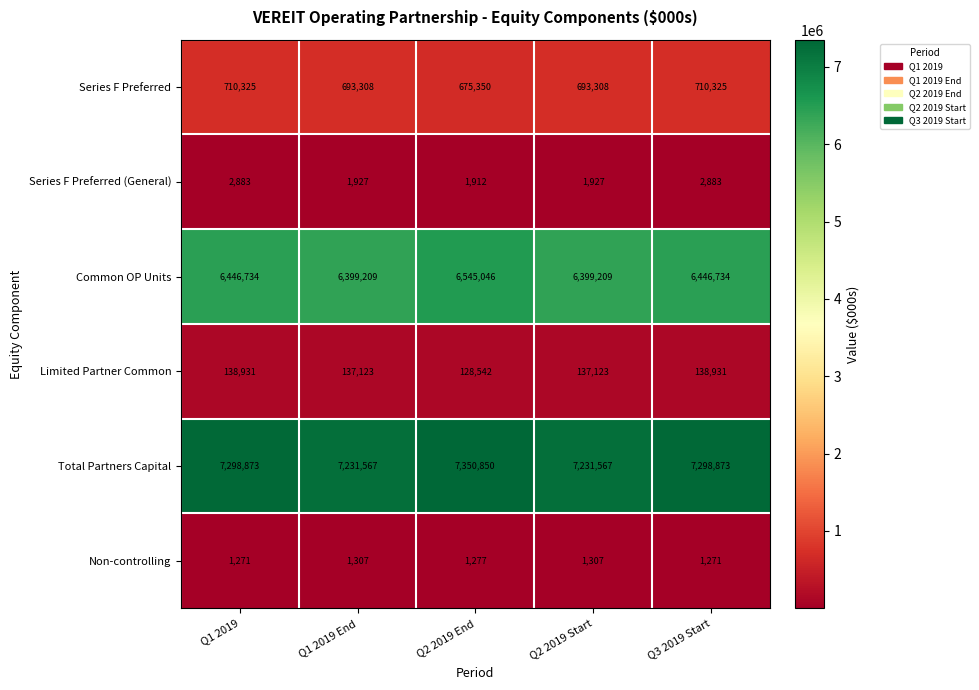

Reading left to right, transcribe all the data shown in this chart.

Series F Preferred: 710325	693308	675350	693308	710325
Series F Preferred (General): 2883	1927	1912	1927	2883
Common OP Units: 6446734	6399209	6545046	6399209	6446734
Limited Partner Common: 138931	137123	128542	137123	138931
Total Partners Capital: 7298873	7231567	7350850	7231567	7298873
Non-controlling: 1271	1307	1277	1307	1271